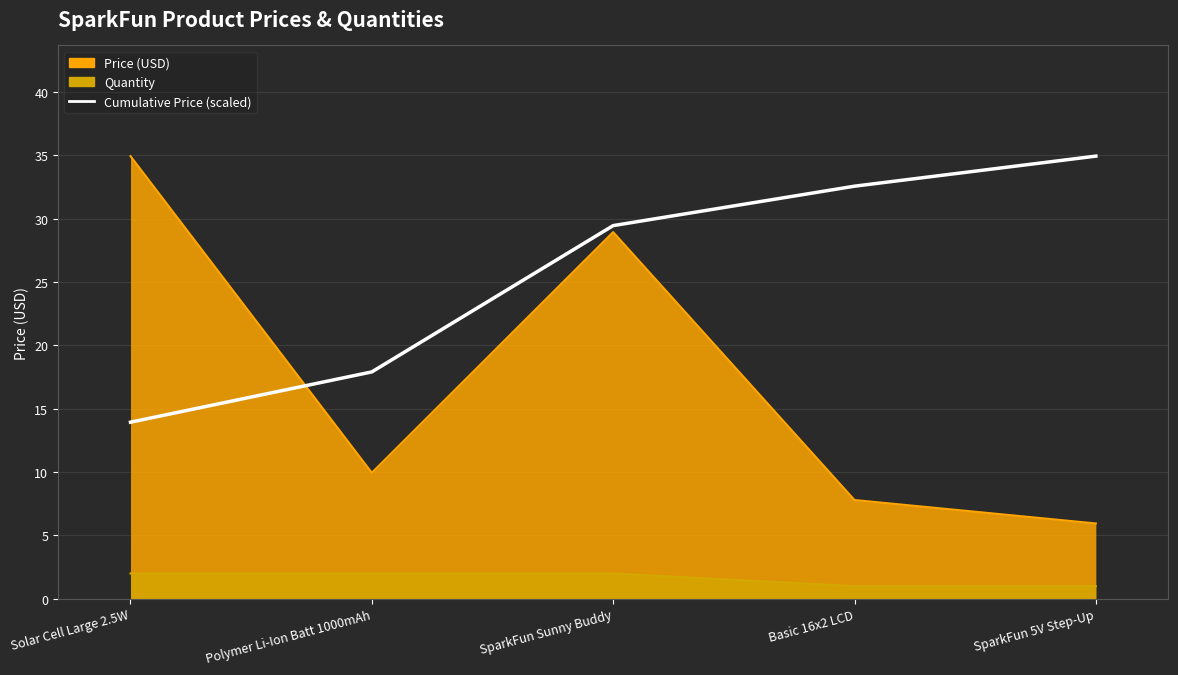

What is the smallest value displayed?

13.9